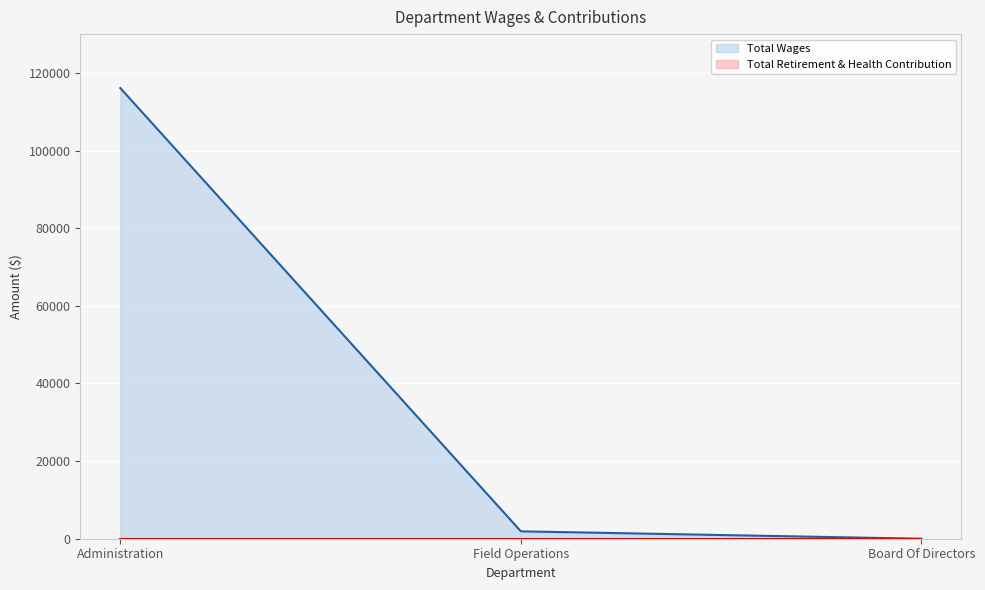

What position from the left is Administration?

1